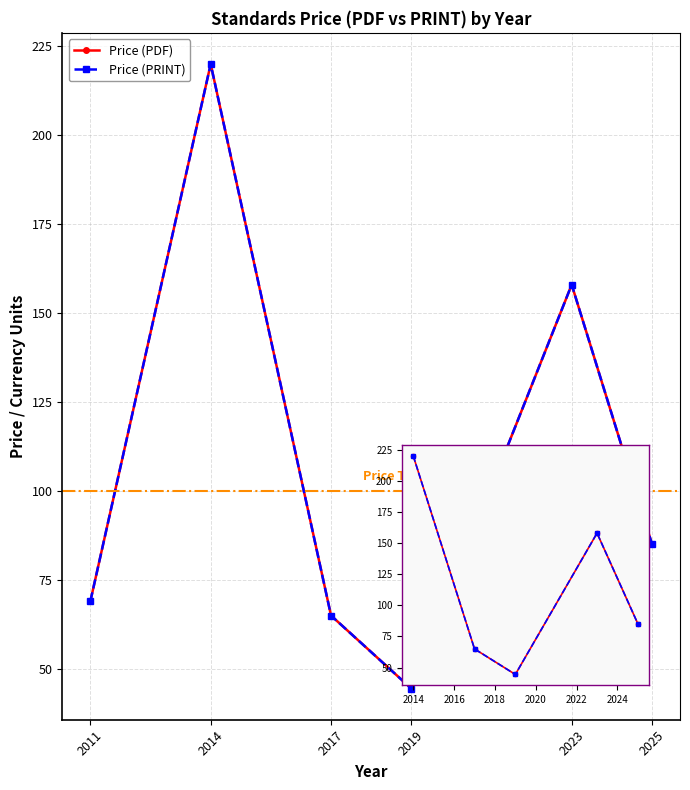

Does the chart have visible grid lines?

Yes